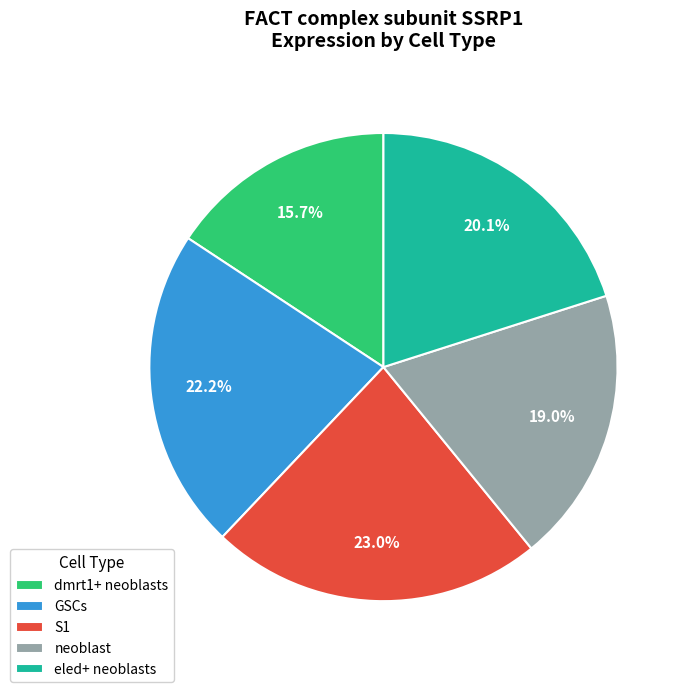

Is it true that eled+ neoblasts is 31% of the pie?

False